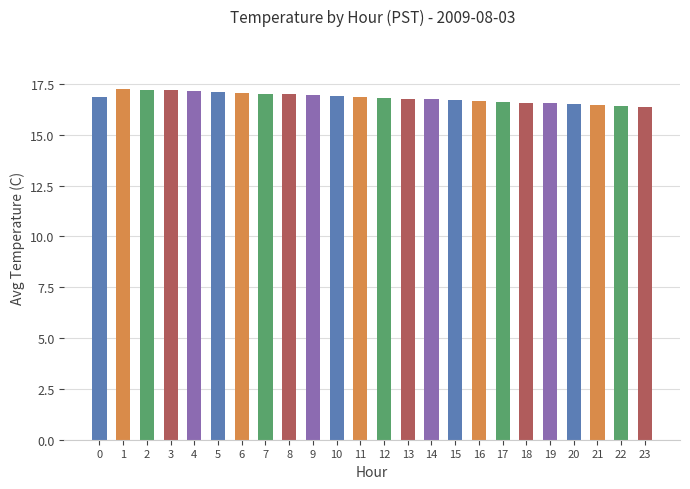

How many bars are there in total?

24